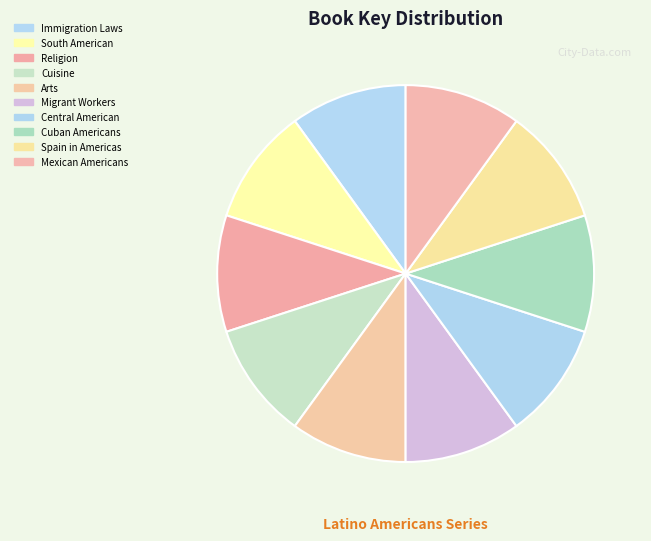

How many segments does this pie chart have?

10